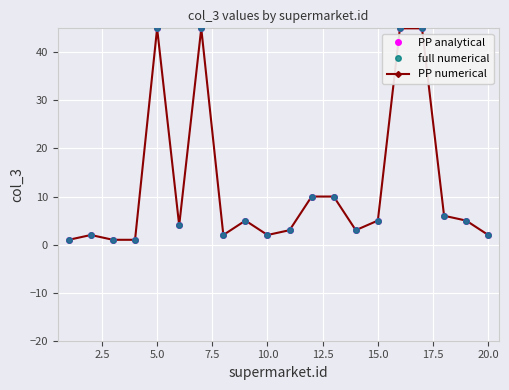

At how many categories does at least one series exceed 9?

6